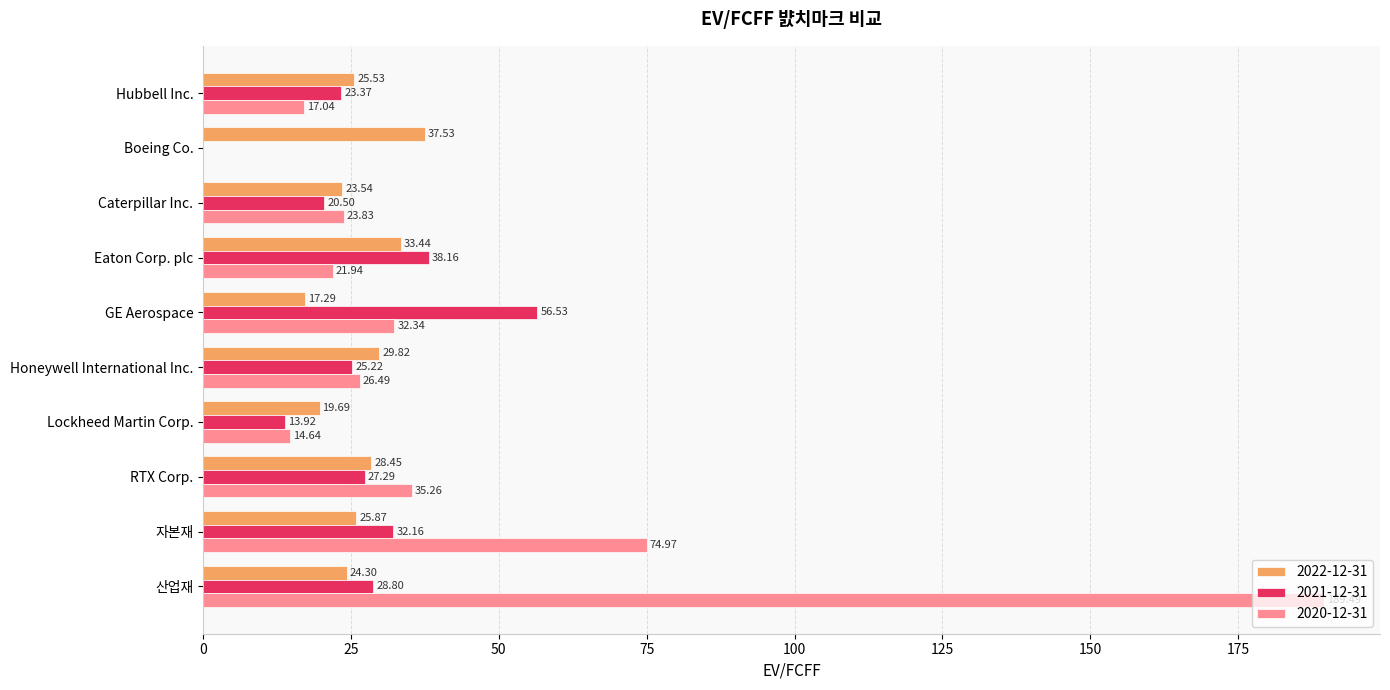

What is the sum of the 2022-12-31 values at Lockheed Martin Corp. and 산업재?

44.0